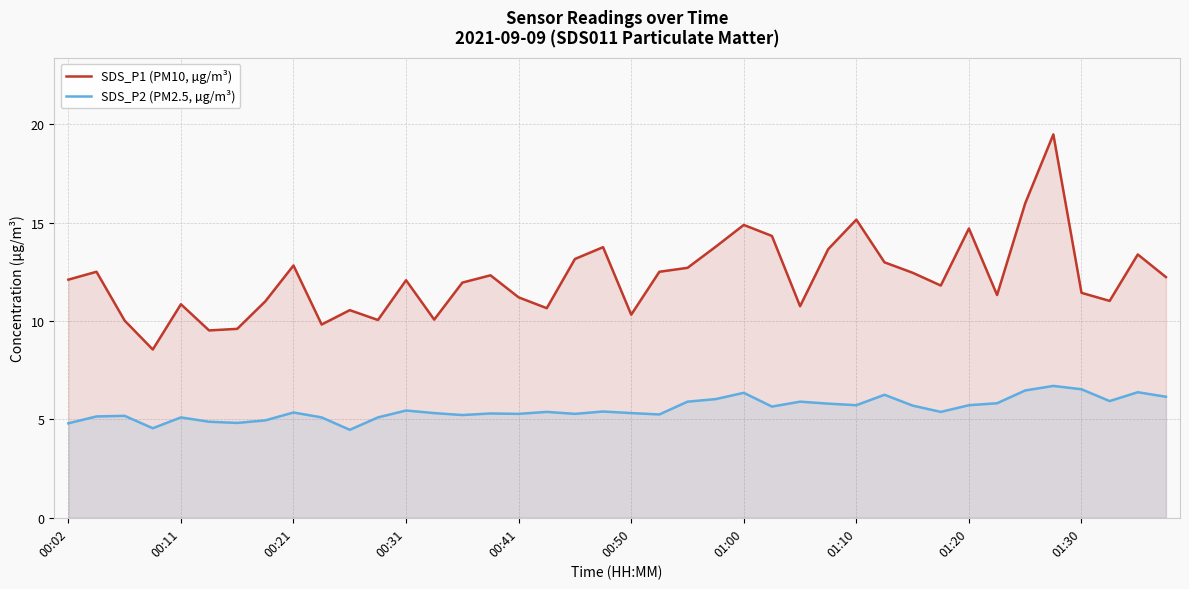

Rank the series at 14 from lowest to highest value.

SDS_P2 (PM2.5, µg/m³), SDS_P1 (PM10, µg/m³)